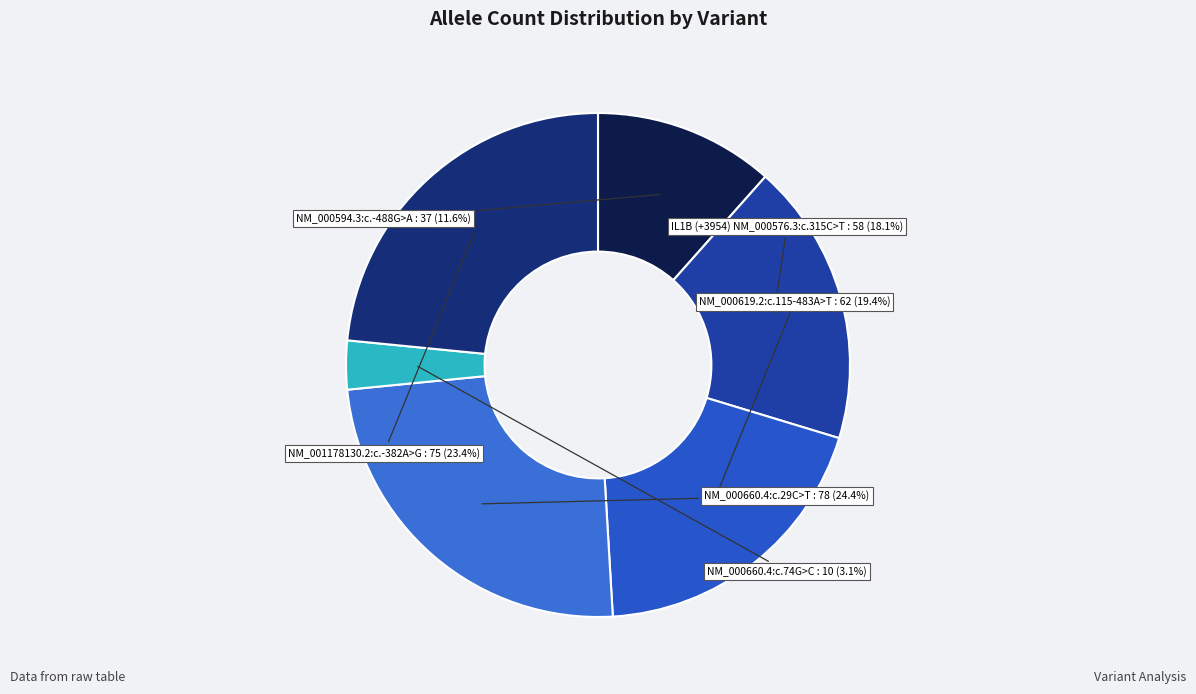

What is the smallest slice in the pie chart?

NM_000660.4:c.74G>C